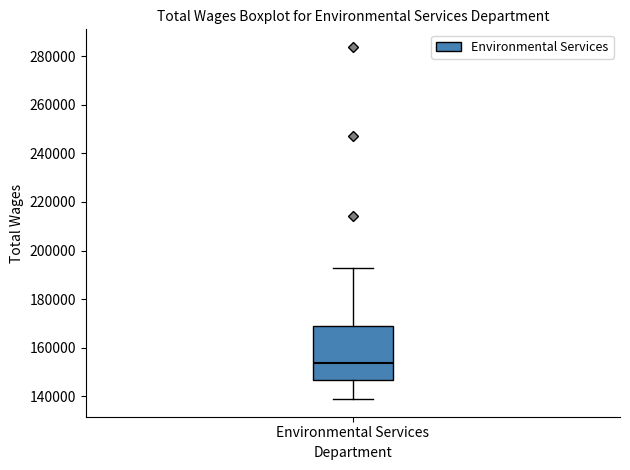

Transcribe this box plot: give where the median line is, the range the box spans, and where the two whiskers end, as read against the y-axis. The values are not printed on the chart, so give them approximately, as read against the axis.

median 154000, box 146000 to 168000, whiskers 138000 to 192000